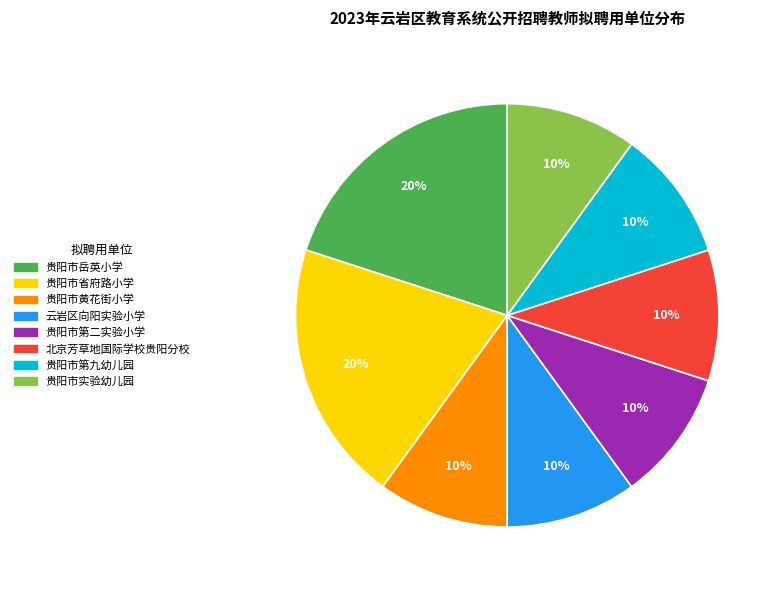

To the nearest percent, what percentage of the pie is 北京芳草地国际学校贵阳分校?

10%